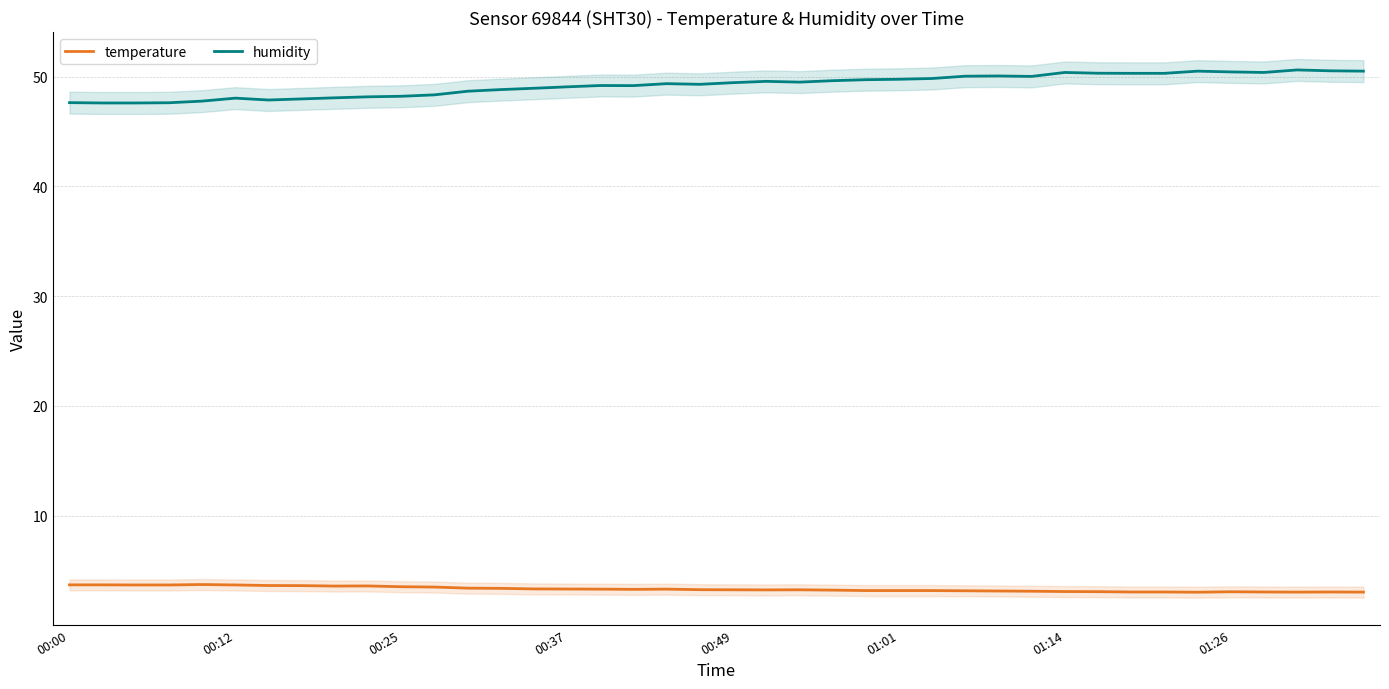

True or false: temperature and humidity cross at least once.

False